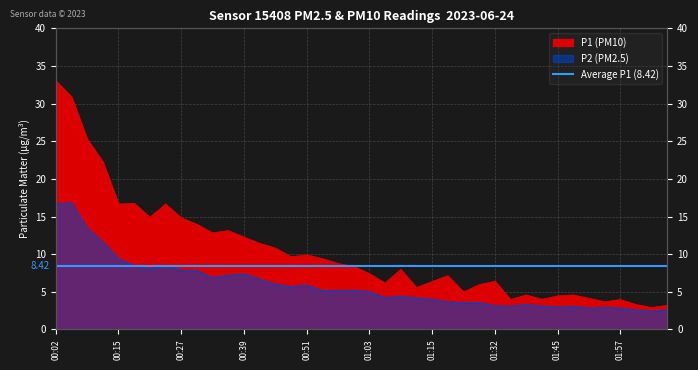

True or false: P1 and P2 cross at least once.

False